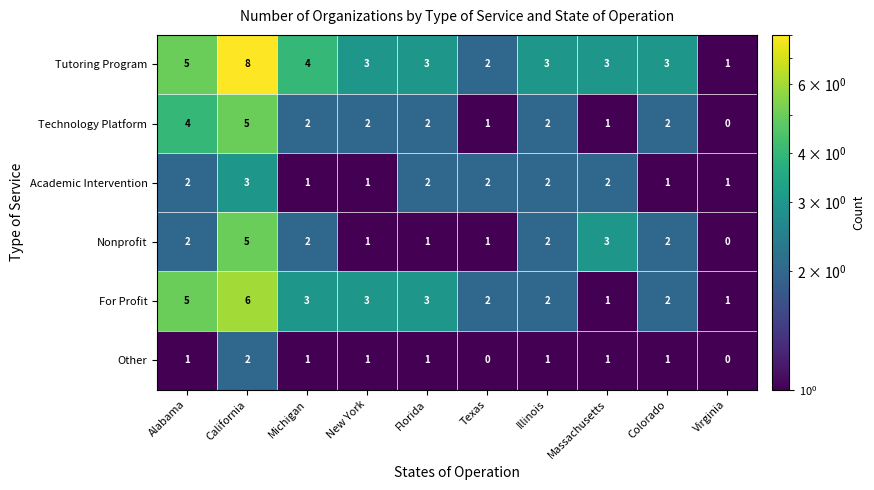

At which category is the sum across all series the highest?

California